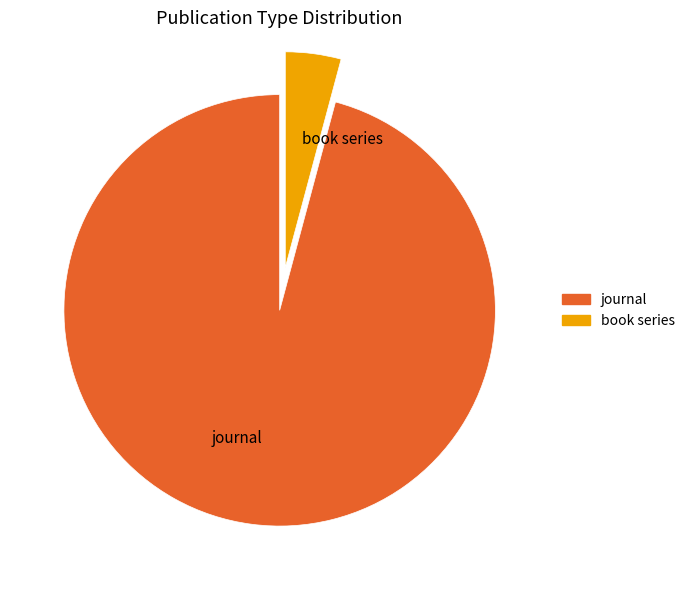

The journal slice represents 83% of the pie. True or false?

False